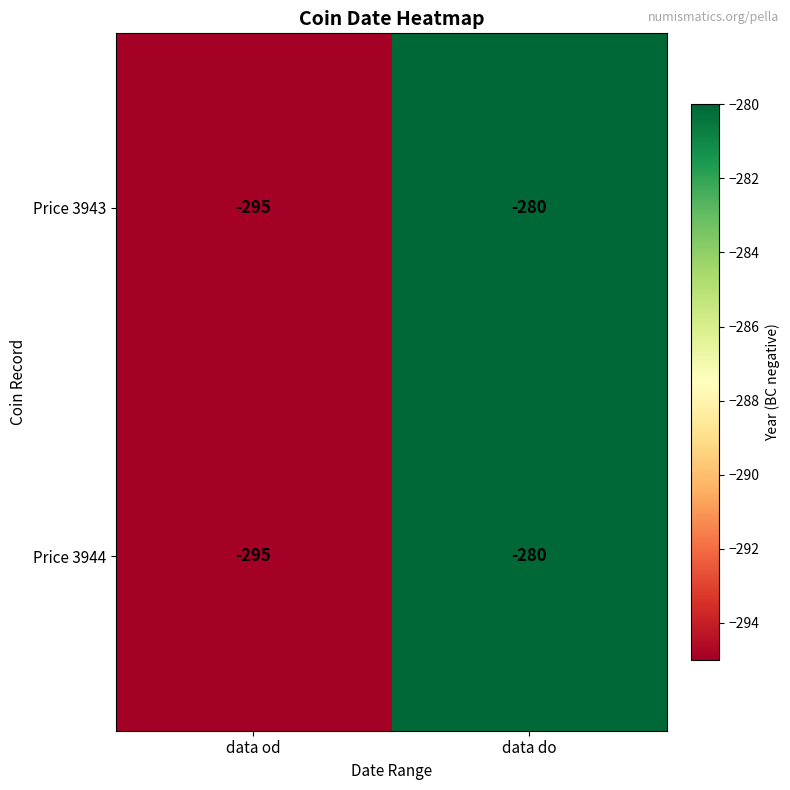

What is the approximate value of Price 3943 at data od?

-295